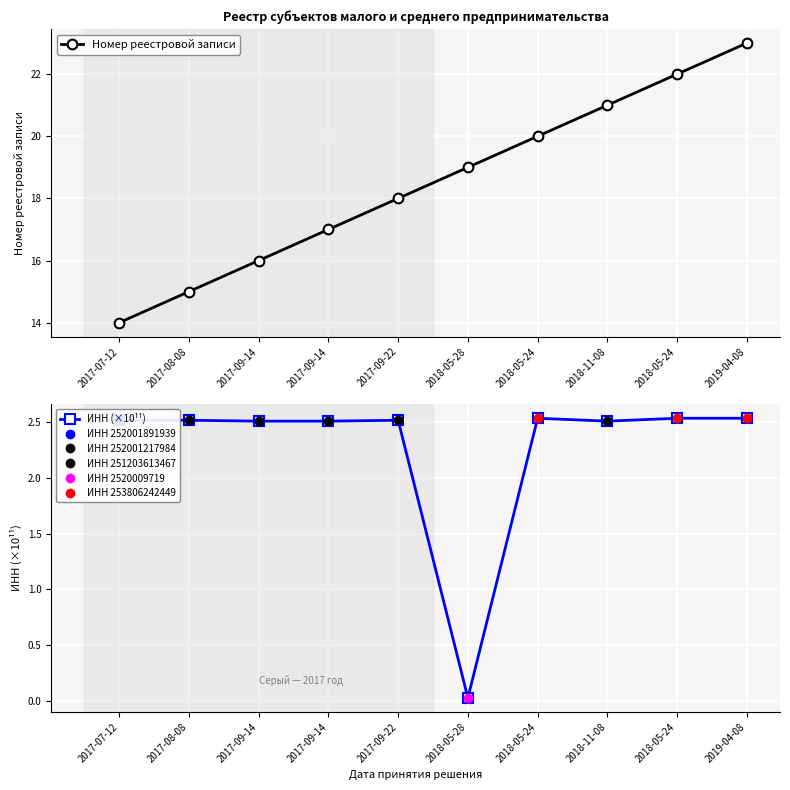

True or false: ИНН (×10¹¹) and Номер реестровой записи intersect in this chart.

False